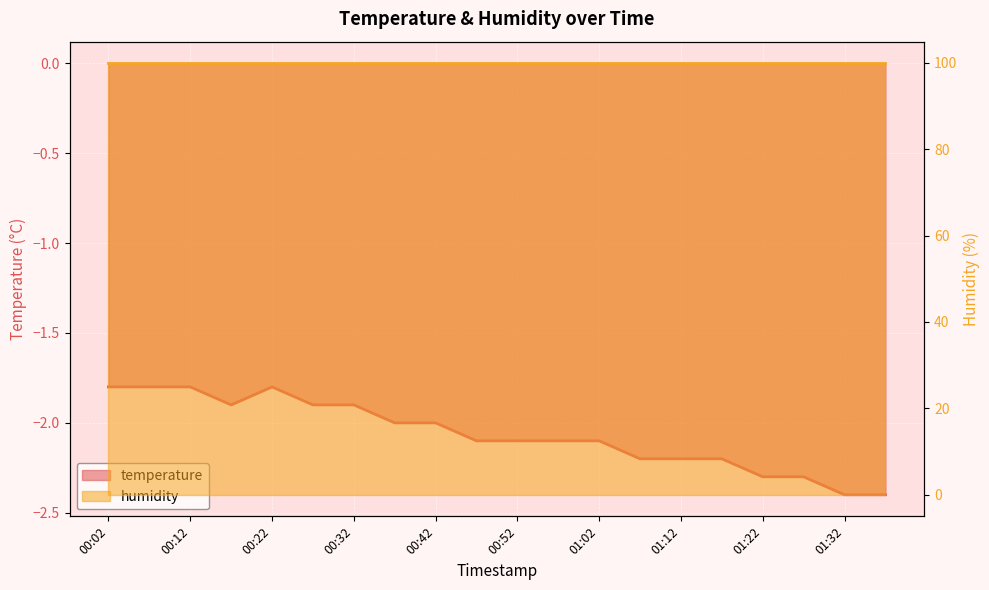

List the labels in order of value, largest first.

00:02, 00:07, 00:12, 00:22, 00:17, 00:27, 00:32, 00:37, 00:42, 00:47, 00:52, 00:57, 01:02, 01:07, 01:12, 01:17, 01:22, 01:27, 01:32, 01:37